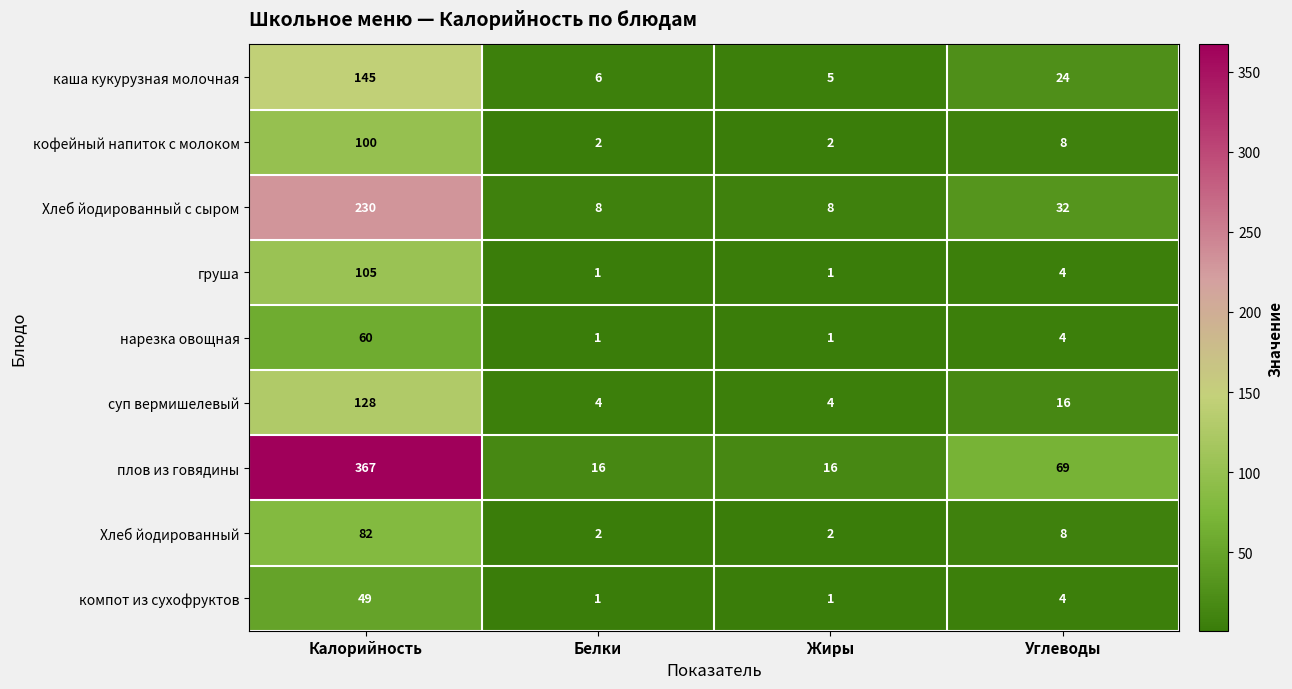

What is the difference between the second highest and second lowest values in the компот из сухофруктов series?

3